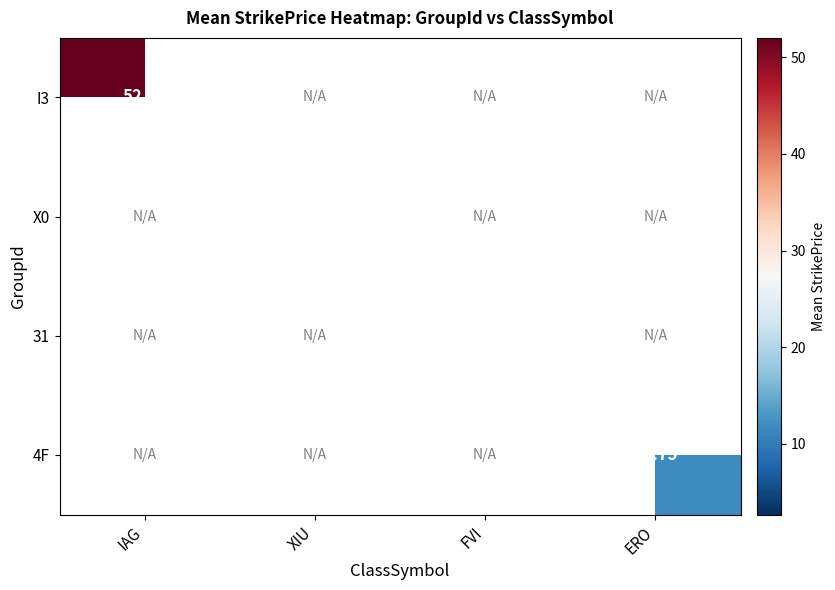

The X0 series shows 18.5 at XIU. True or false?

False